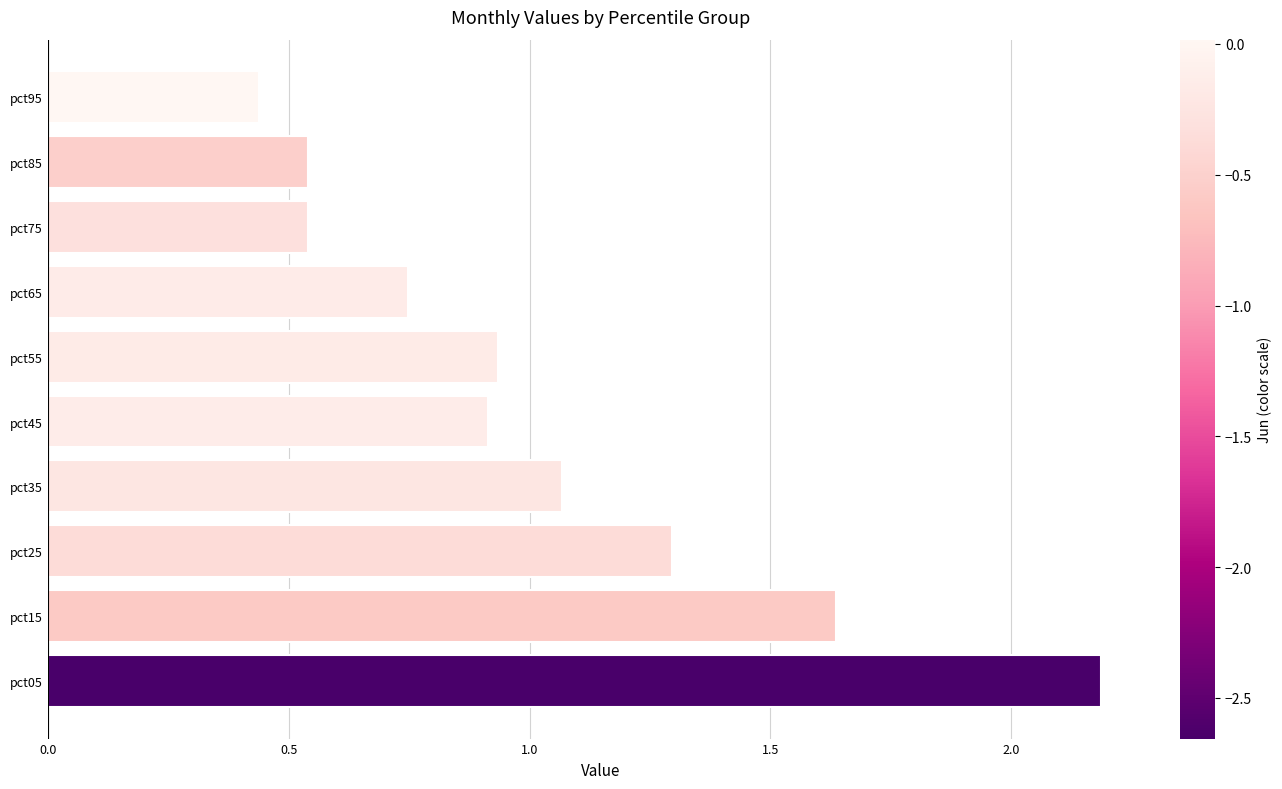

The chart shows a value of 2.2 at pct05. True or false?

True